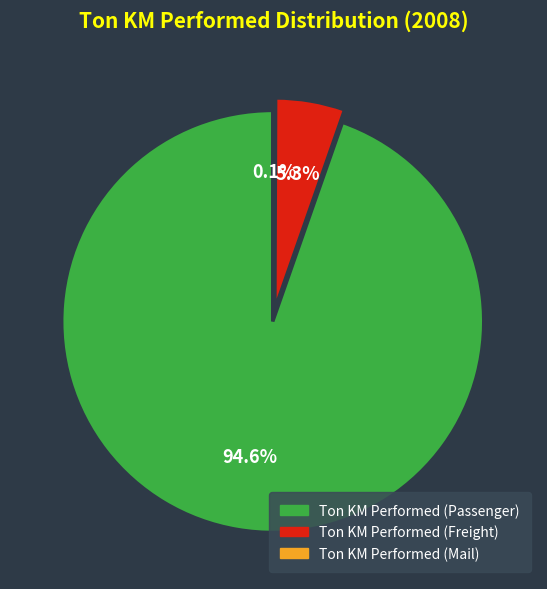

Count the number of slices in the pie.

3